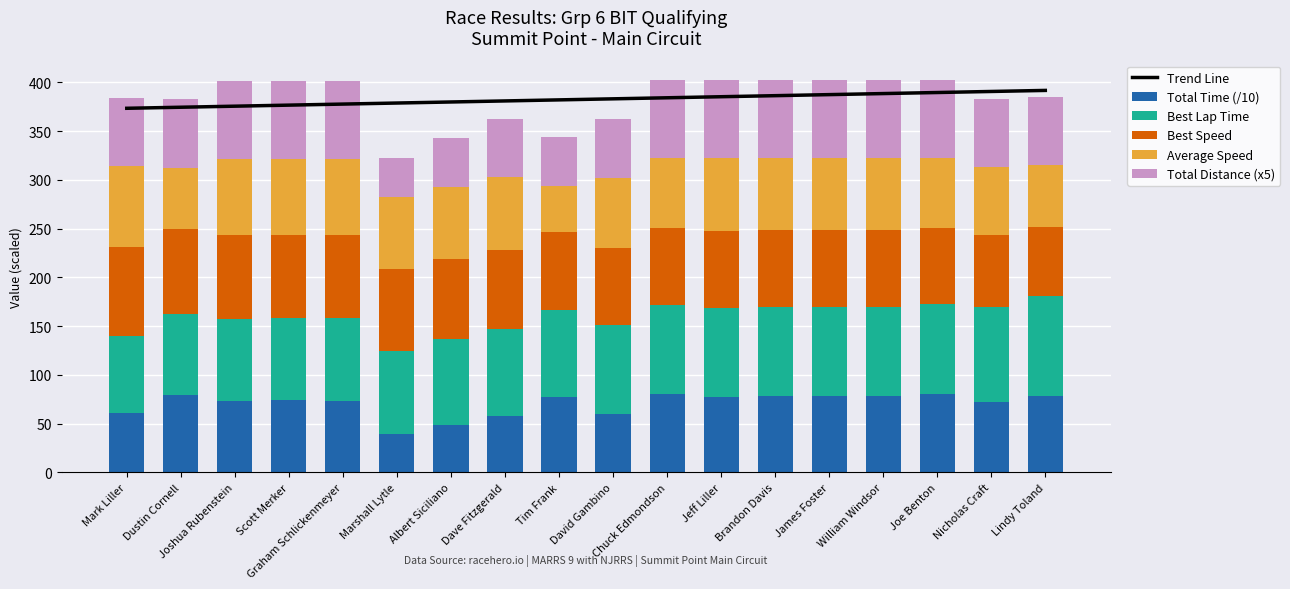

What is the label of the 15th bar from the left?

William Windsor